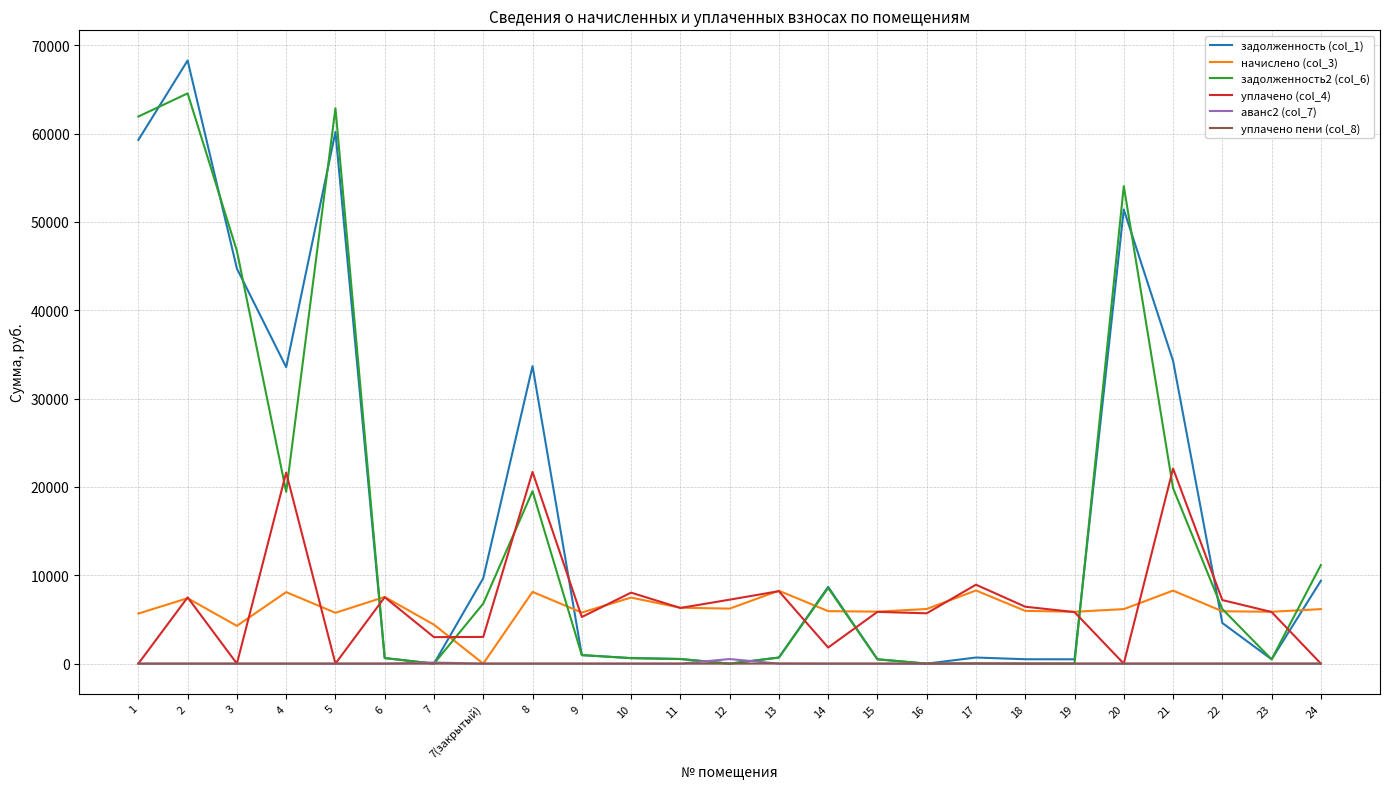

What is the difference between the highest and lowest values at 20?

54061.0